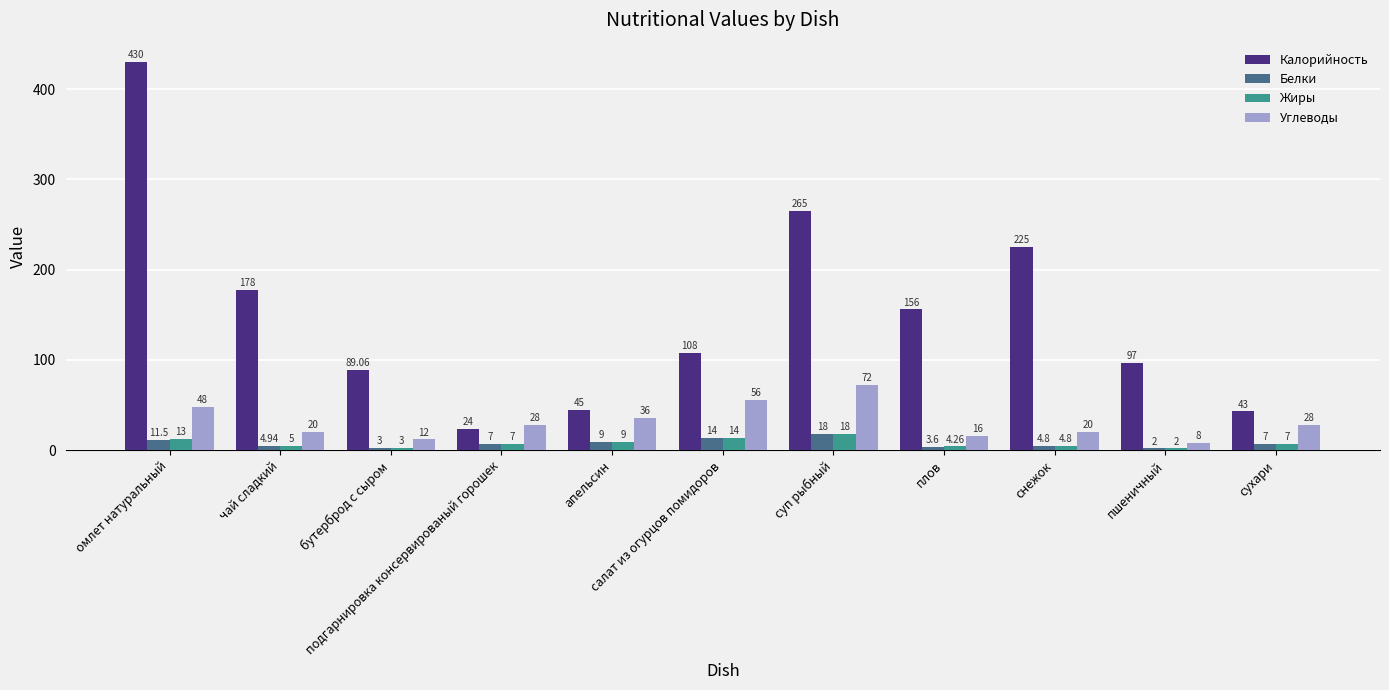

At how many categories does at least one series exceed 29?

10